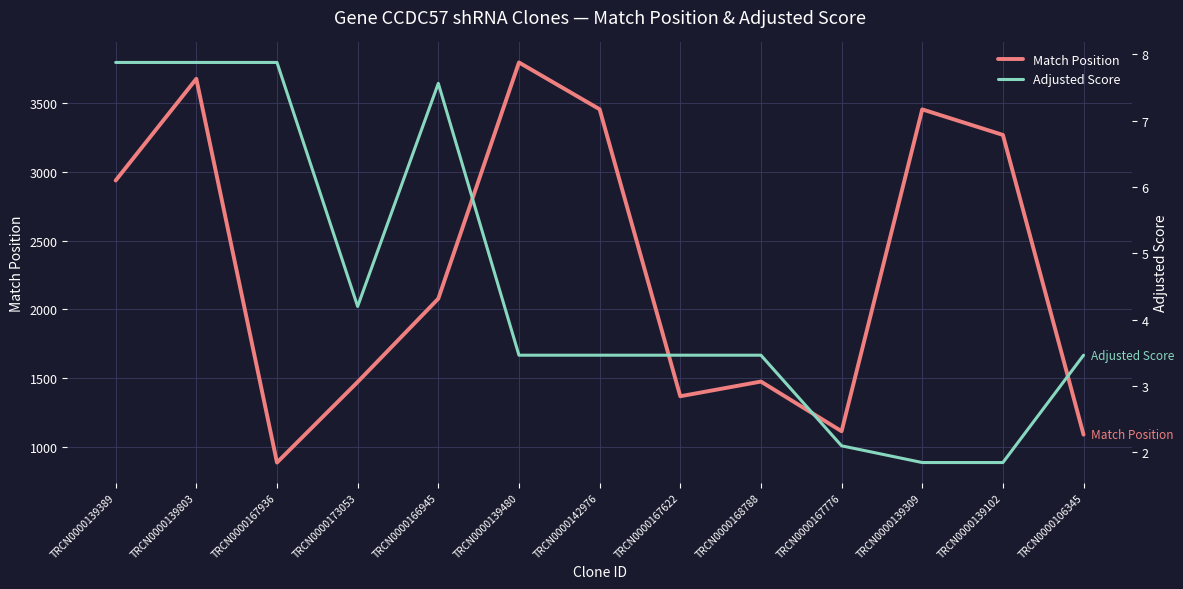

True or false: Match Position and Adjusted Score intersect in this chart.

False